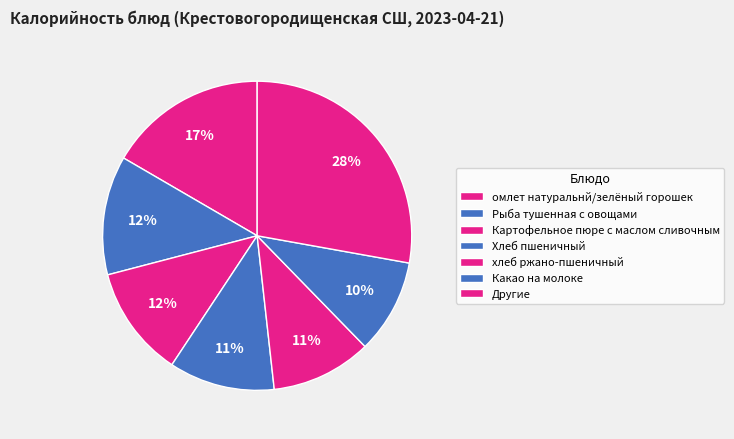

What is the largest slice in the pie chart?

омлет натуральнй/зелёный горошек